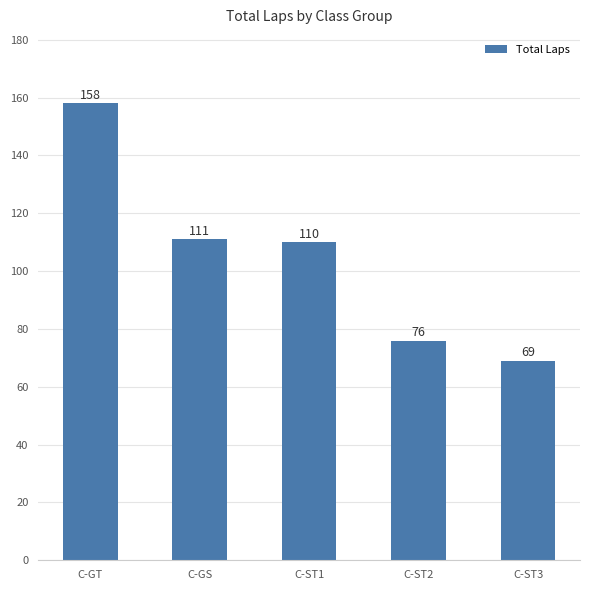

True or false: the data shows 110 at C-ST1.

True